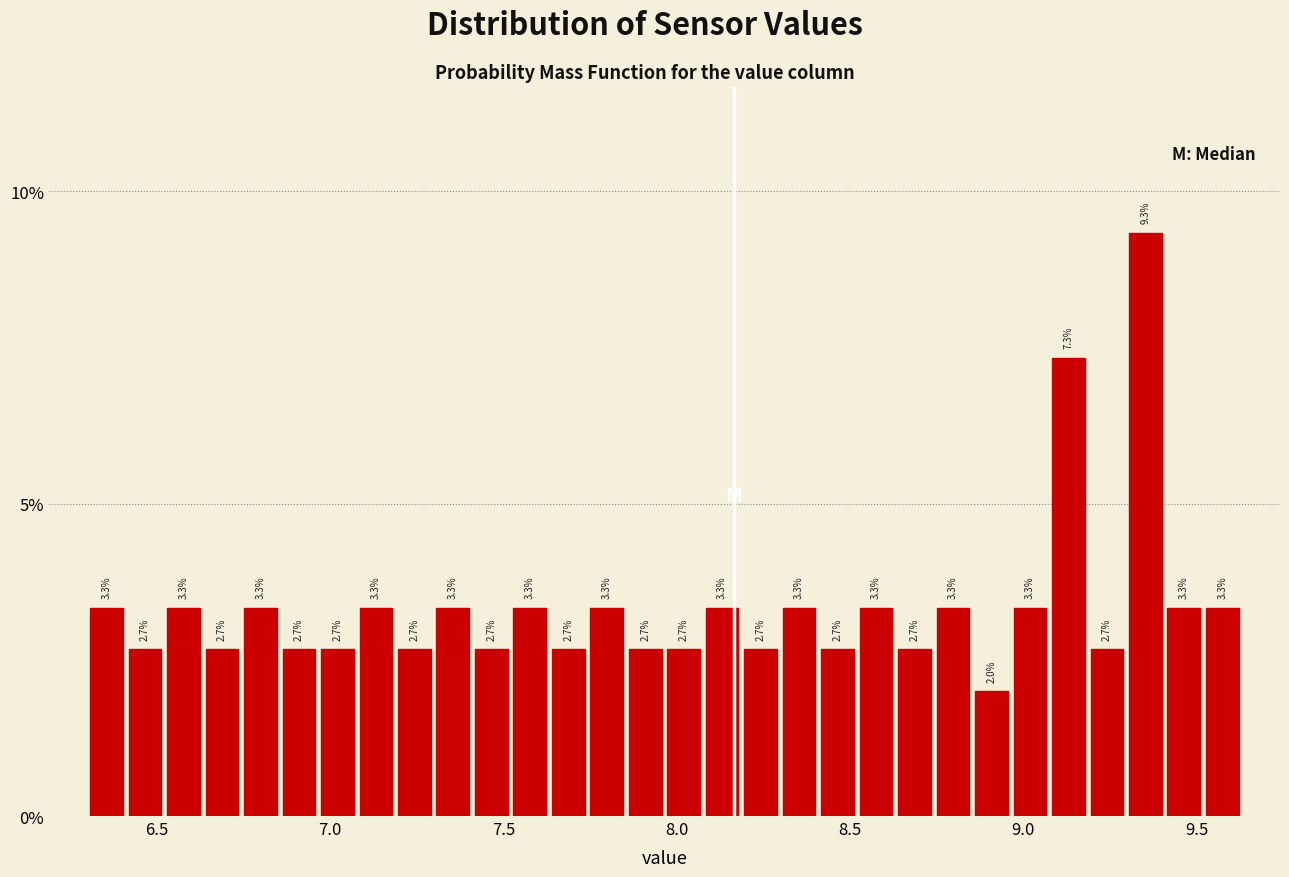

Read against the x-axis, roughly where is the centre of the tallest bar?

9.35